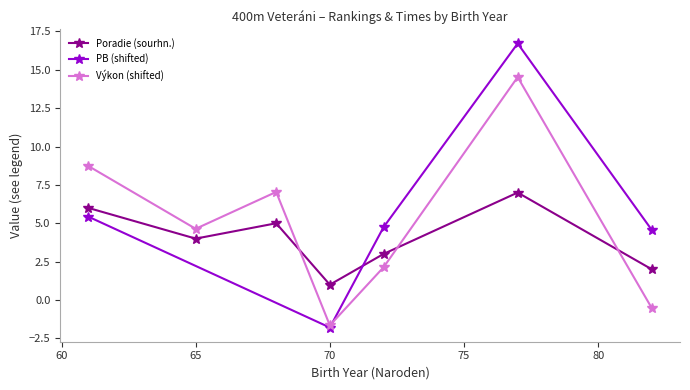

How many positive values does the Výkon (shifted) series have?

5